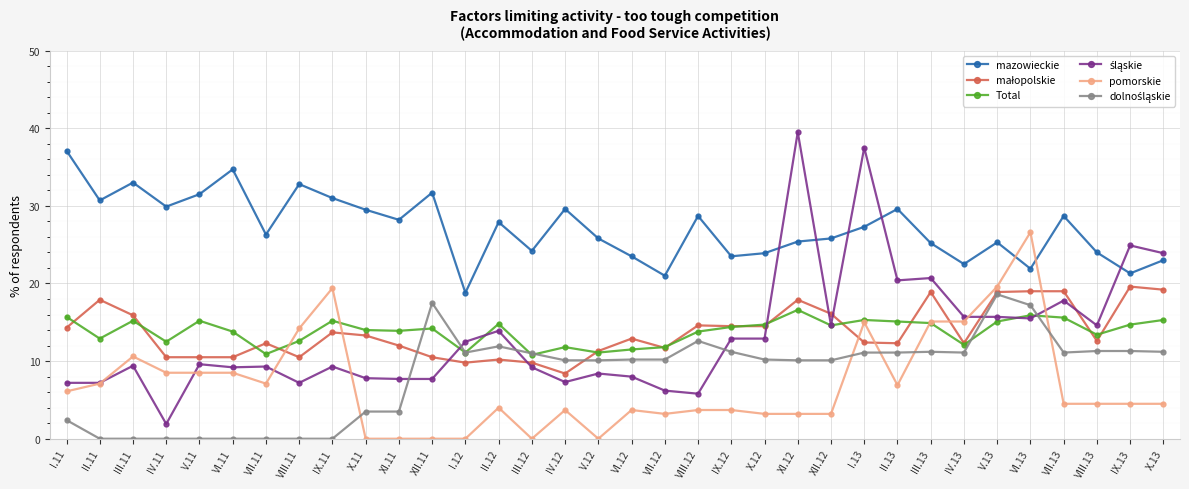

What is the difference between the maximum and second lowest values in the mazowieckie series?

16.1